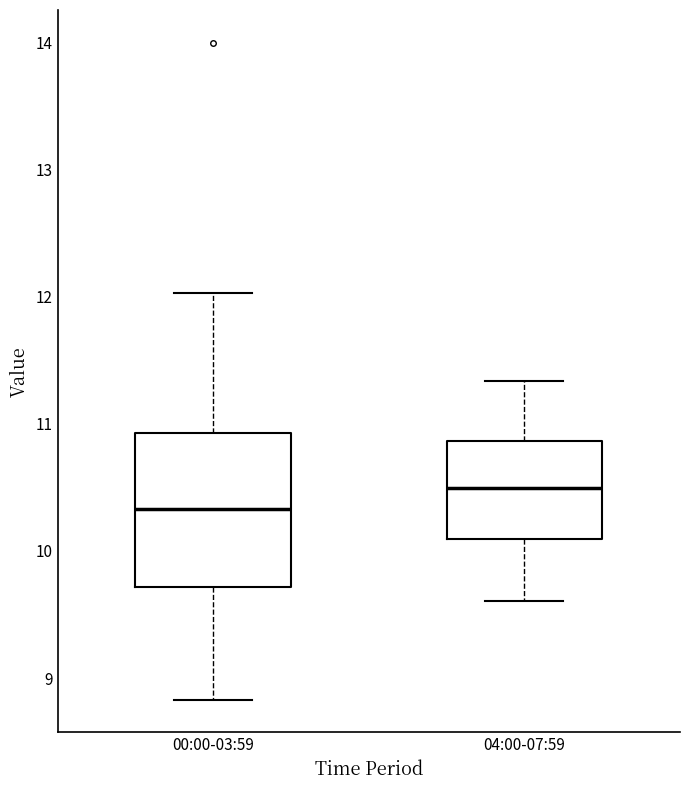

Reading left to right, read every box against the y-axis: the position of its median line, the range the box covers, and the ends of its whiskers. The values are not printed on the chart, so give them approximately, as read against the axis.

00:00-03:59: median 10.3, box 9.7 to 10.9, whiskers 8.8 to 12.0
04:00-07:59: median 10.5, box 10.1 to 10.9, whiskers 9.6 to 11.3